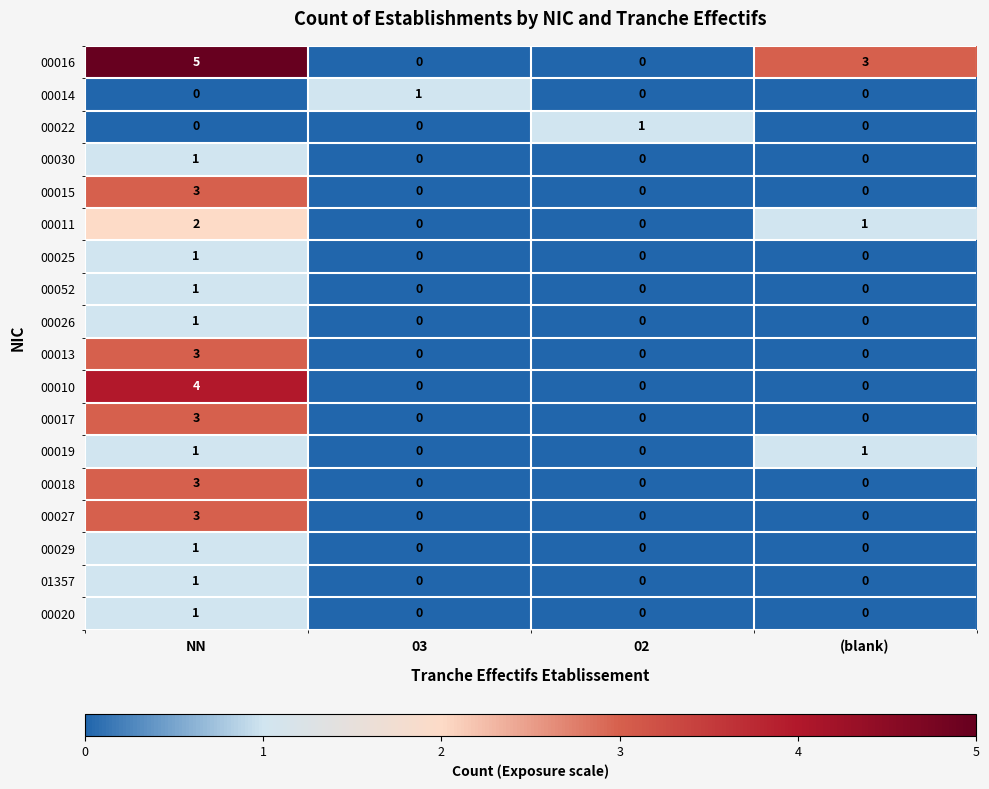

Is it true that 00025 equals 1 at NN?

True